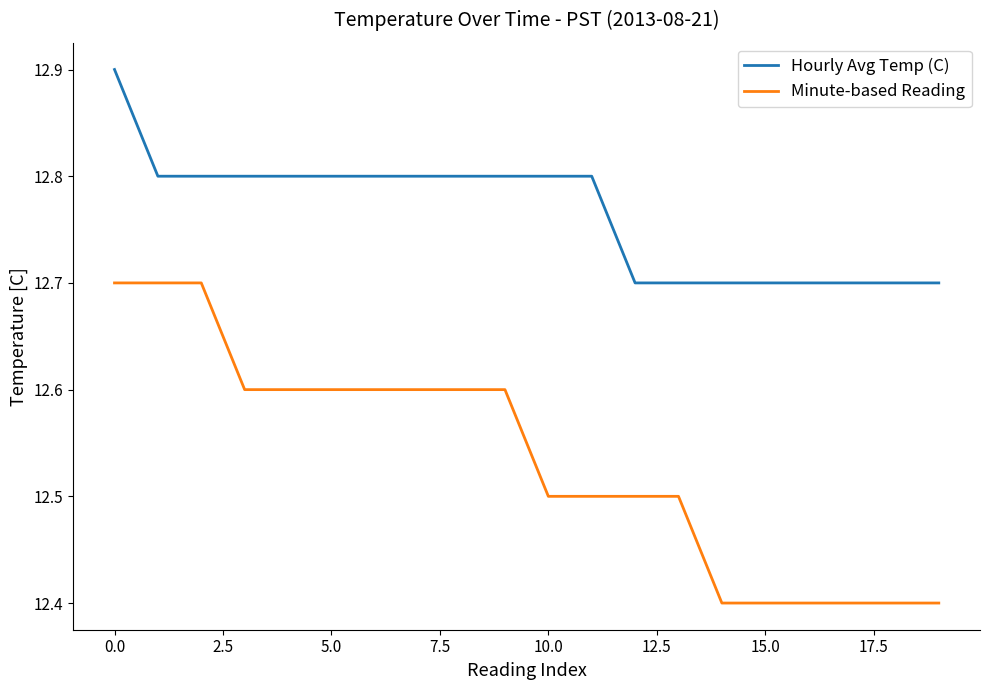

Reading right to left, transcribe all the data shown in this chart.

Hourly Avg Temp (C): 12.7	12.7	12.7	12.7	12.7	12.7	12.7	12.7	12.8	12.8	12.8	12.8	12.8	12.8	12.8	12.8	12.8	12.8	12.8	12.9
Minute-based Reading: 12.4	12.4	12.4	12.4	12.4	12.4	12.5	12.5	12.5	12.5	12.6	12.6	12.6	12.6	12.6	12.6	12.6	12.7	12.7	12.7